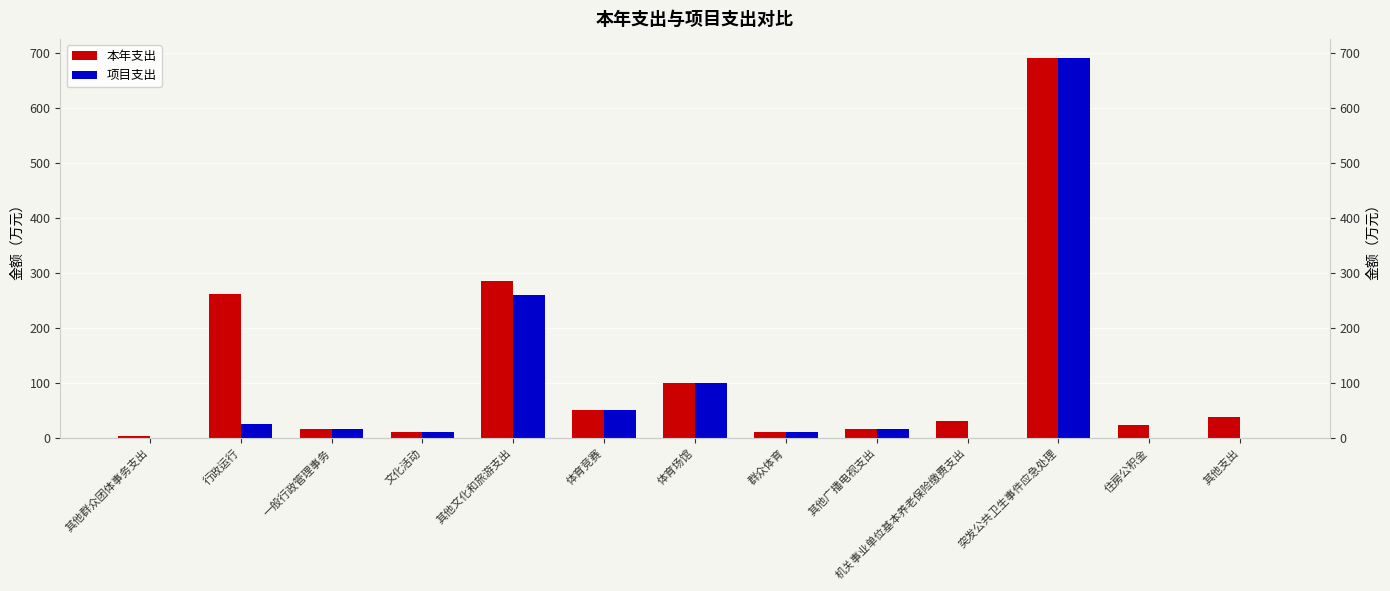

Reading left to right, list all the values displayed in this chart.

本年支出: 其他群众团体事务支出=3.9	行政运行=262.2	一般行政管理事务=16.0	文化活动=9.7	其他文化和旅游支出=284.7	体育竞赛=50.0	体育场馆=99.6	群众体育=10.4	其他广播电视支出=16.8	机关事业单位基本养老保险缴费支出=30.4	突发公共卫生事件应急处理=691.2	住房公积金=23.0	其他支出=37.1
项目支出: 其他群众团体事务支出=0.0	行政运行=24.6	一般行政管理事务=16.0	文化活动=9.7	其他文化和旅游支出=260.3	体育竞赛=50.0	体育场馆=99.6	群众体育=10.4	其他广播电视支出=16.8	机关事业单位基本养老保险缴费支出=0.0	突发公共卫生事件应急处理=691.2	住房公积金=0.0	其他支出=0.0